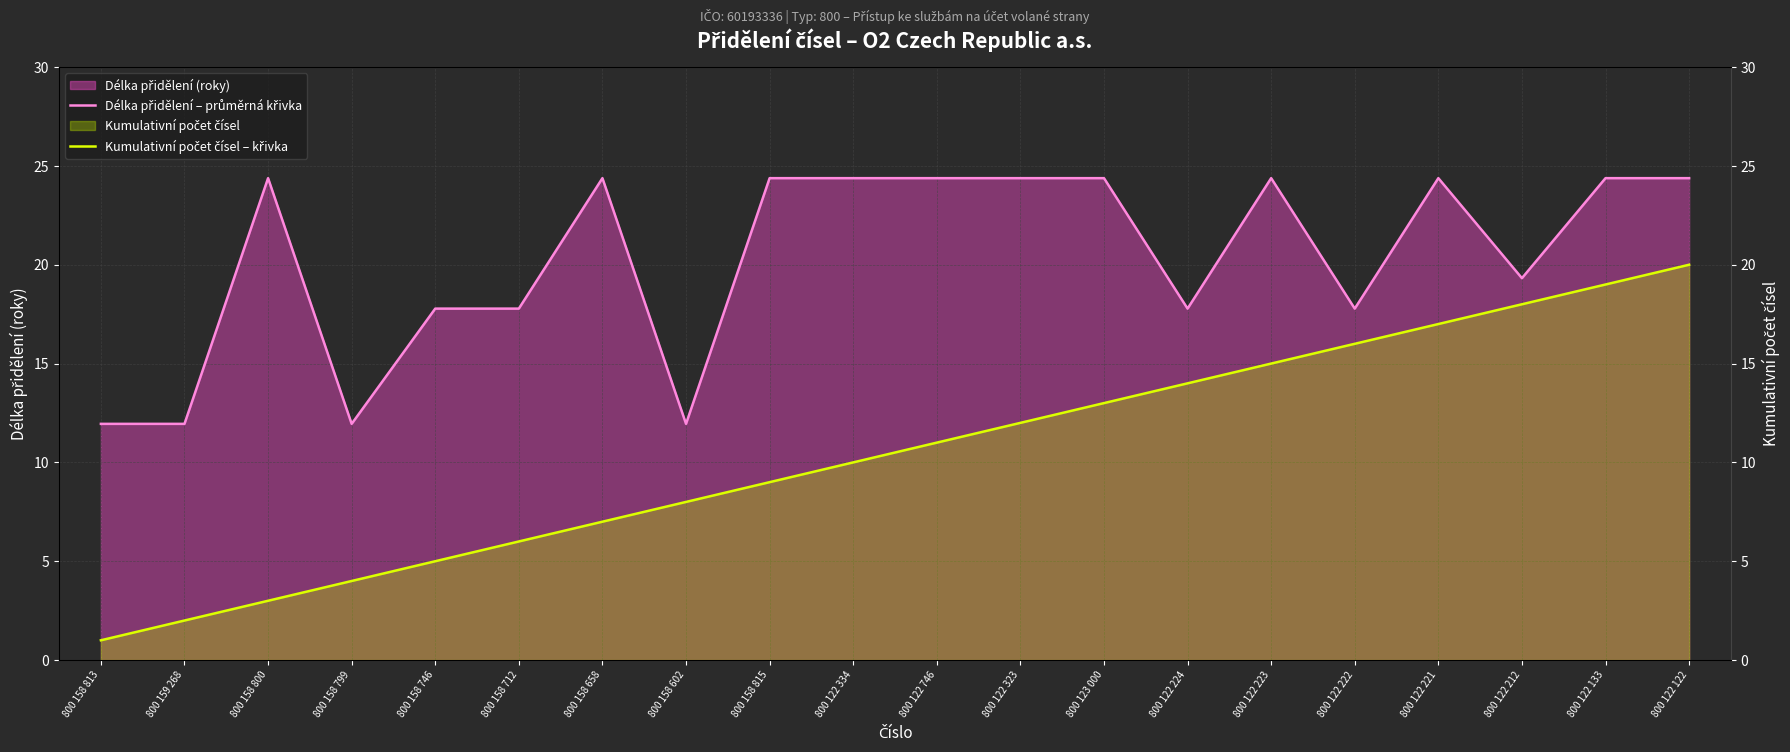

True or false: Délka přidělení – průměrná křivka has more than 1 points higher than both neighbors.

True